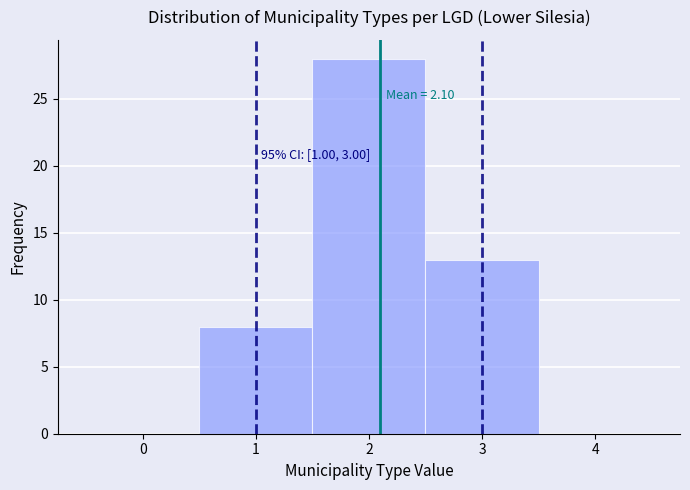

Over which range of the x-axis is the bar tallest?

1.5 to 2.5